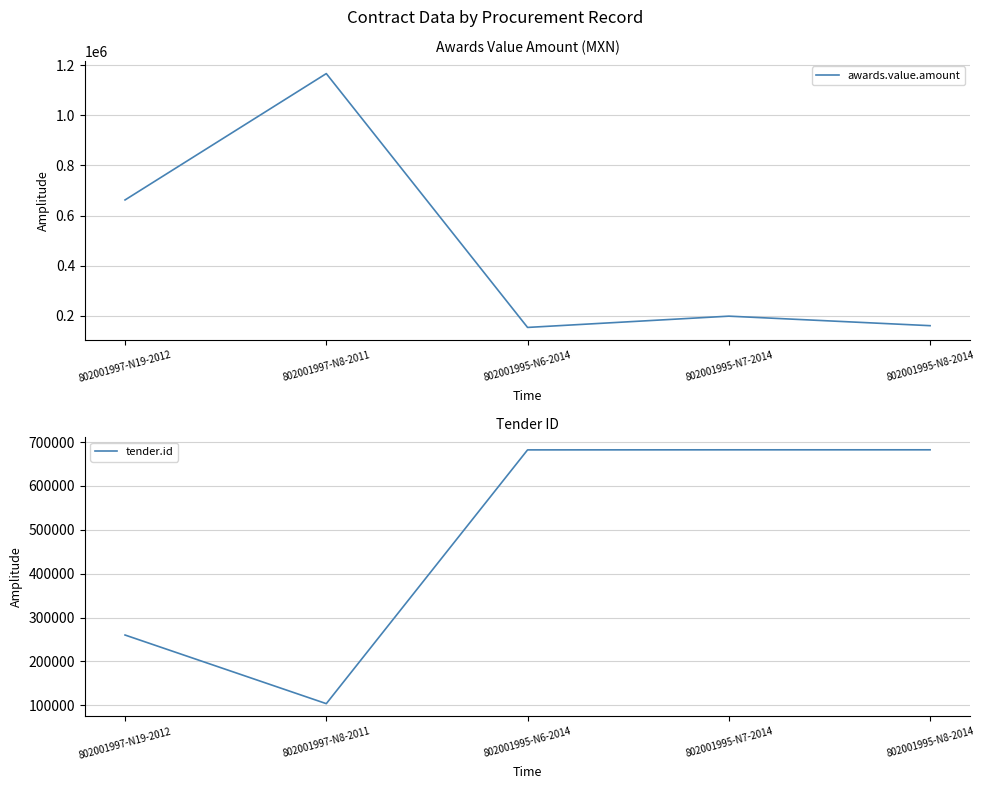

Is it true that tender.id equals 260159.0 at 802001997-N19-2012?

True